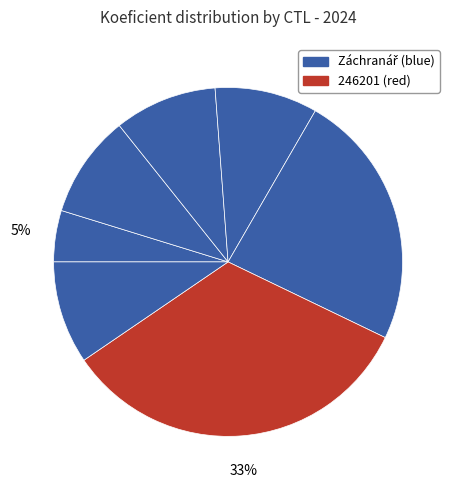

How many segments does this pie chart have?

7